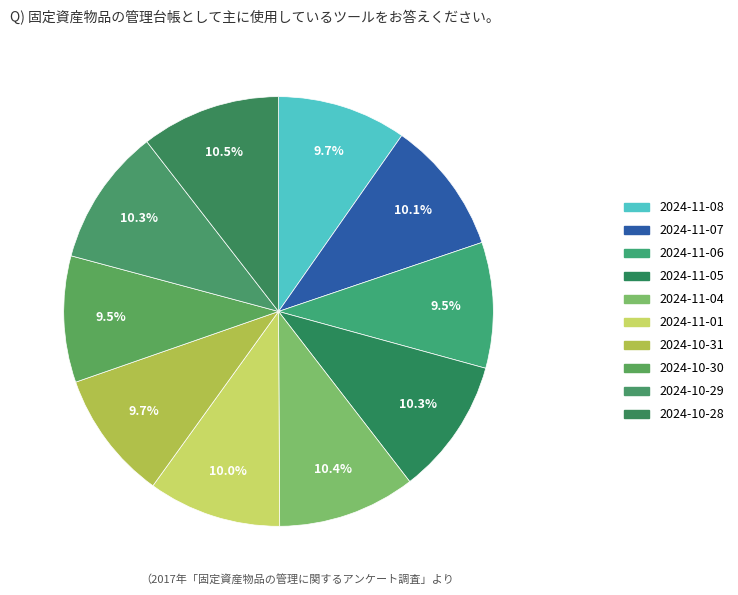

Between 2024-11-07 and 2024-10-28, which is larger?

2024-10-28